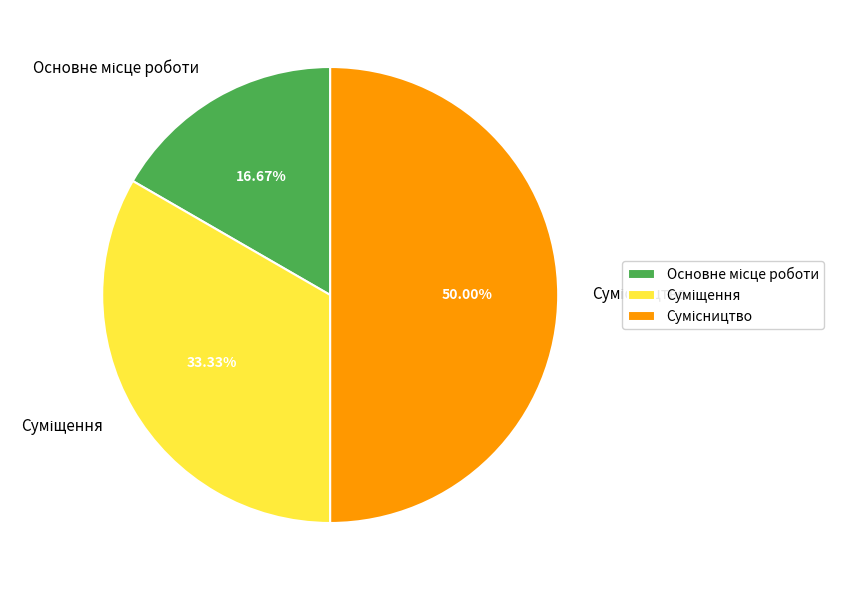

The Суміщення slice represents 24% of the pie. True or false?

False